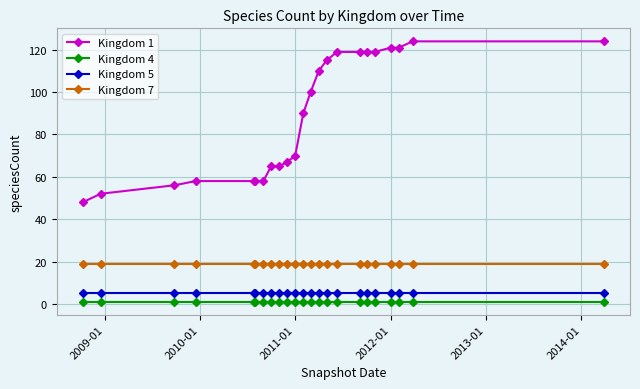

What are all the series names shown in the legend?

Kingdom 1, Kingdom 4, Kingdom 5, Kingdom 7